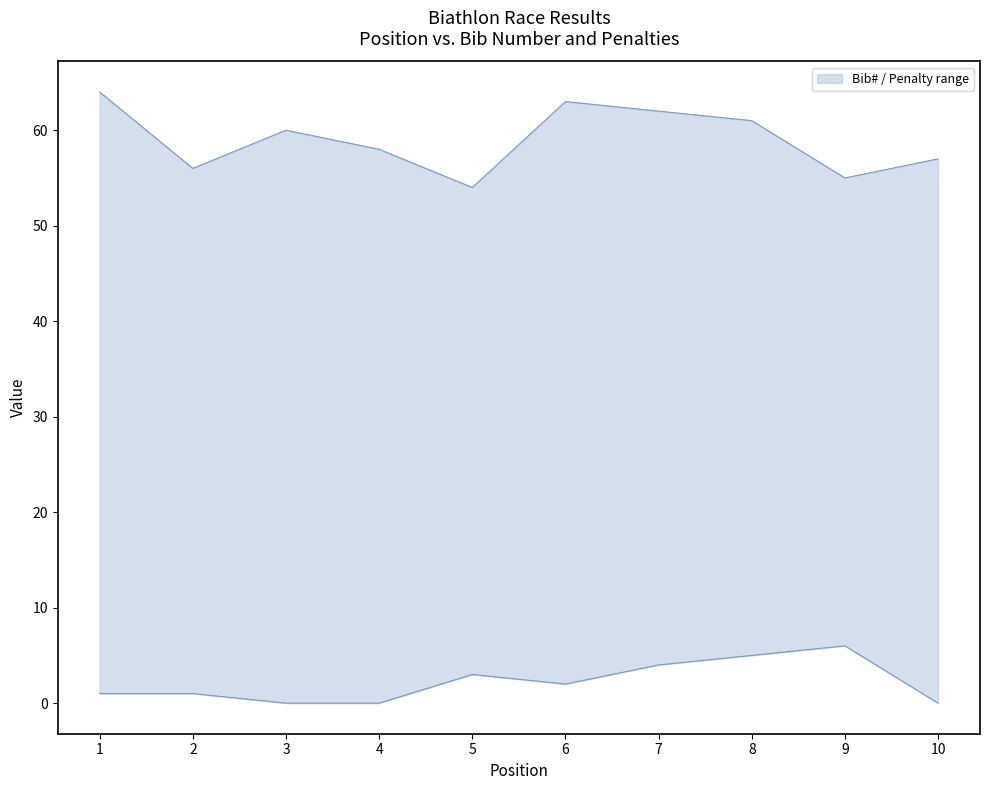

List the labels in order of upper value, smallest first.

5, 9, 2, 10, 4, 3, 8, 7, 6, 1